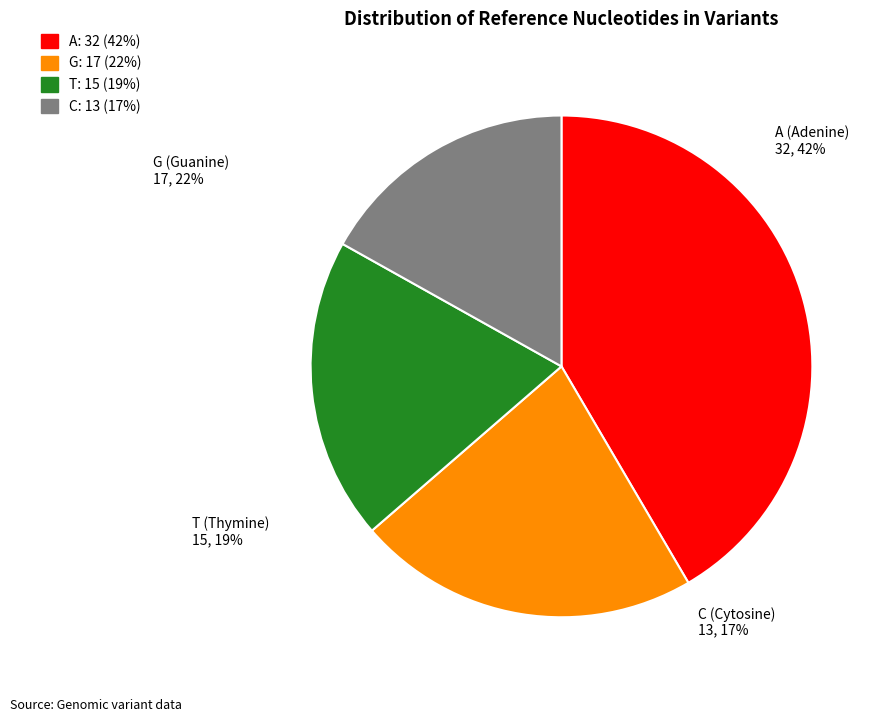

To the nearest percent, what portion does A represent?

42%